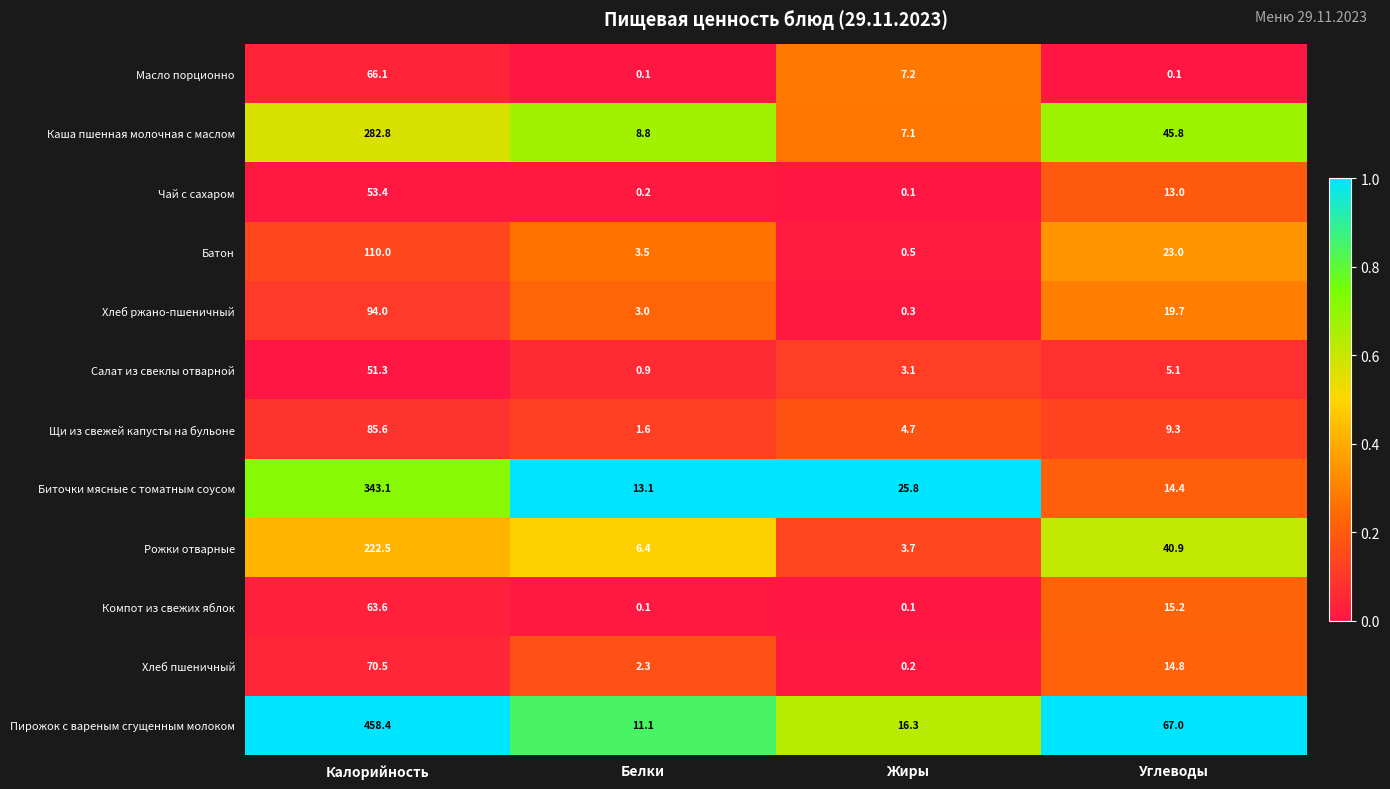

Where is Чай с сахаром nearest to the value 26?

Углеводы